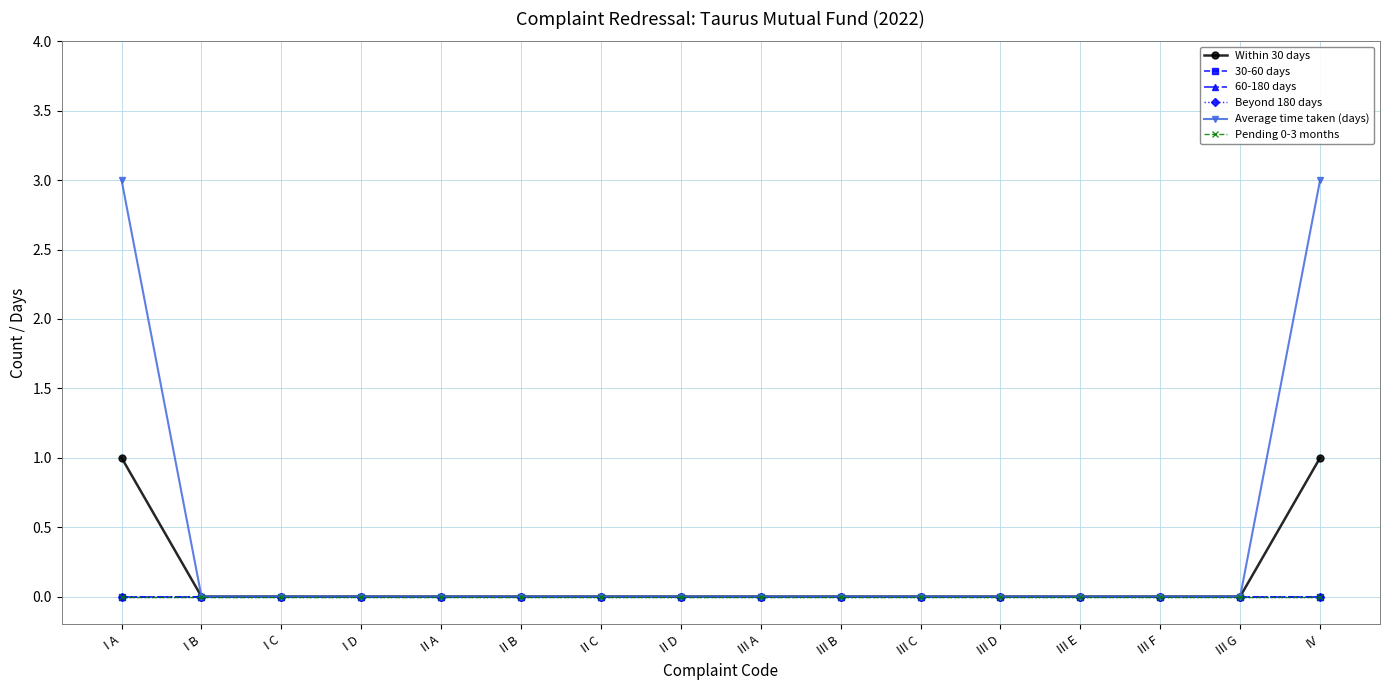

Rank the categories by Within 30 days value from highest to lowest.

I A, IV, I B, I C, I D, II A, II B, II C, II D, III A, III B, III C, III D, III E, III F, III G